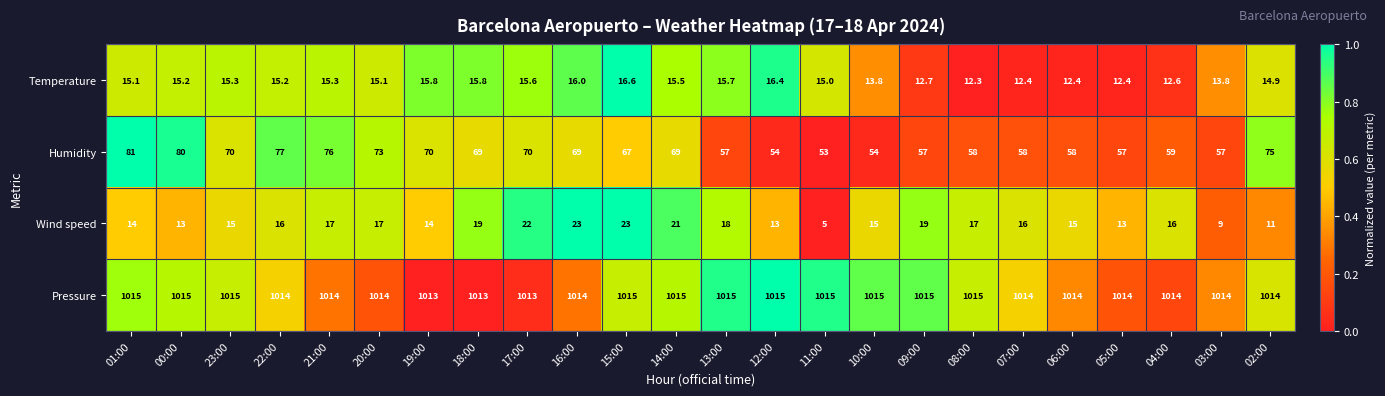

What is the difference between the second highest and second lowest values in the Wind speed series?

14.0